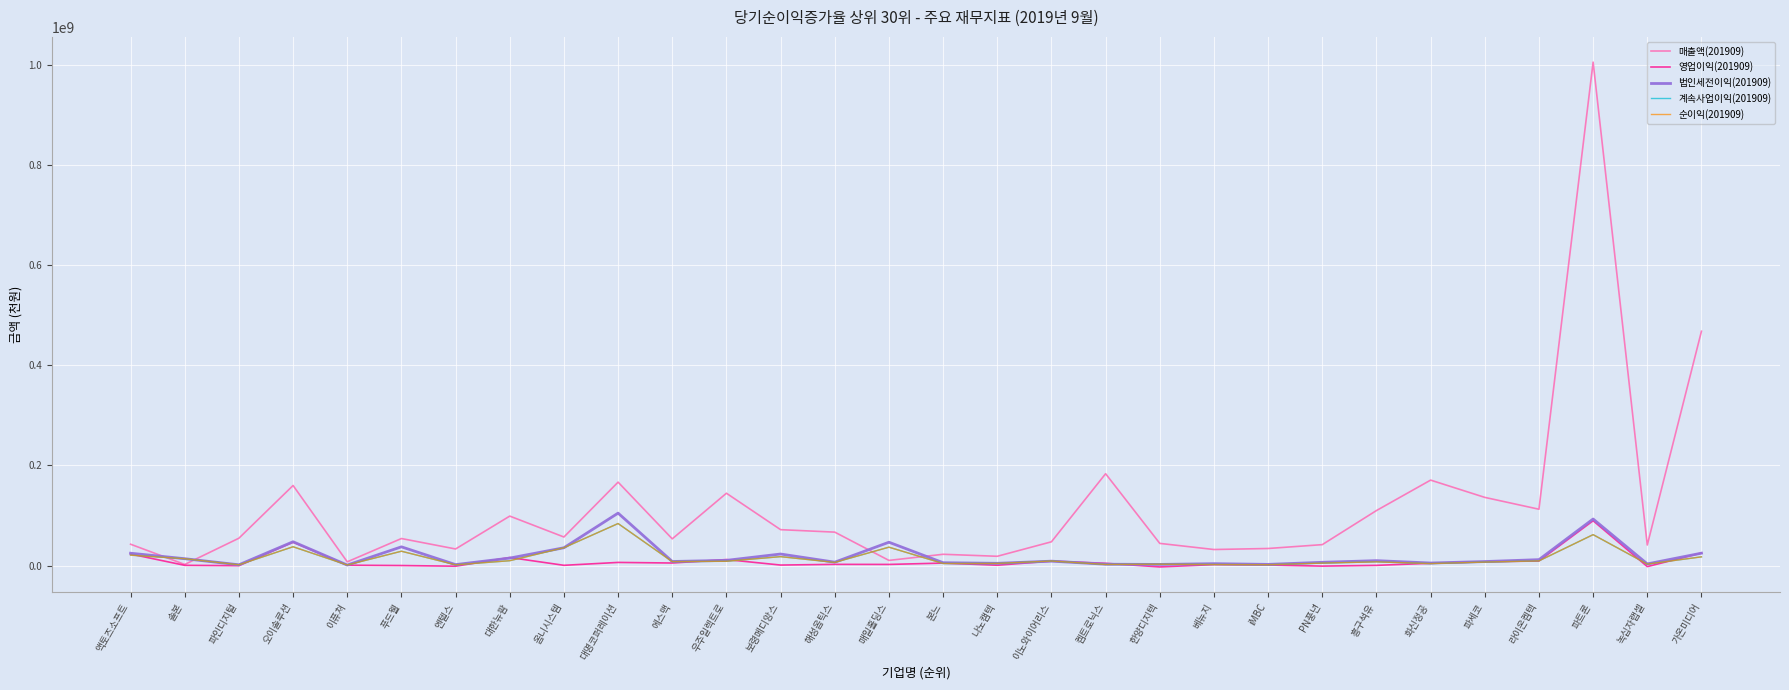

Is this an area chart (filled region under the line)?

No